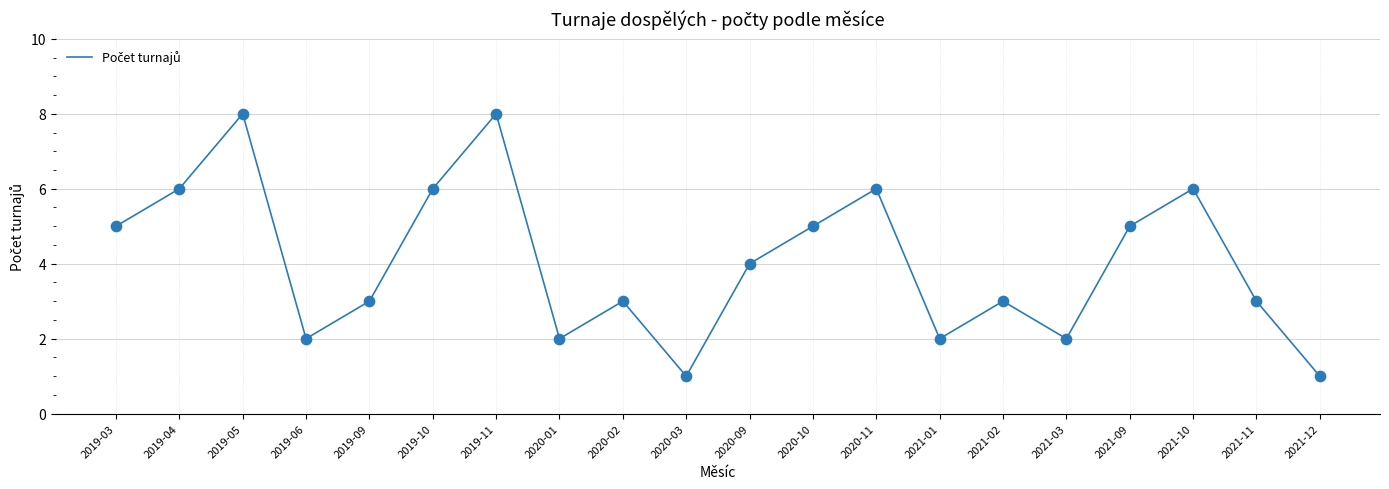

What is the ratio of the value at 2020-02 to the value at 2019-06?

1.5